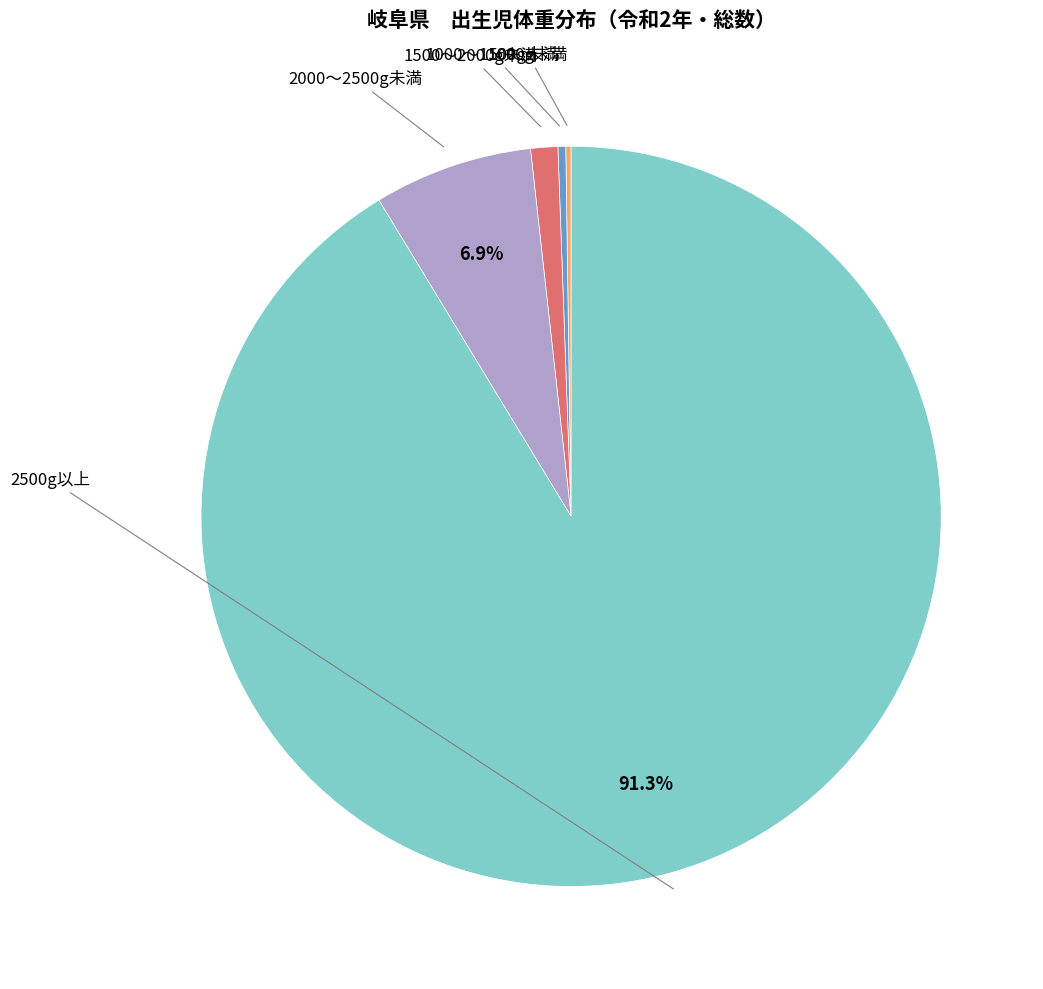

Is there any slice that represents more than half of the pie?

Yes